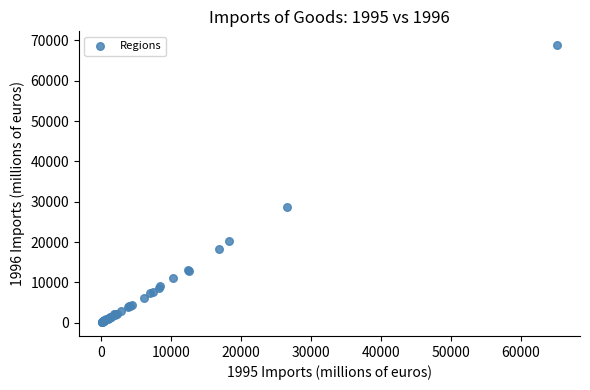

What Y value in the scatter plot is closest to 34475?

28683.7